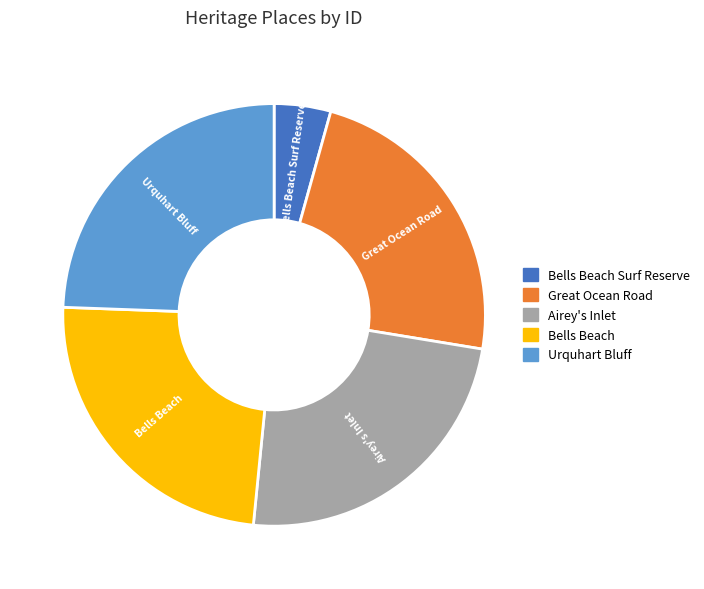

Is there any slice that represents more than half of the pie?

No